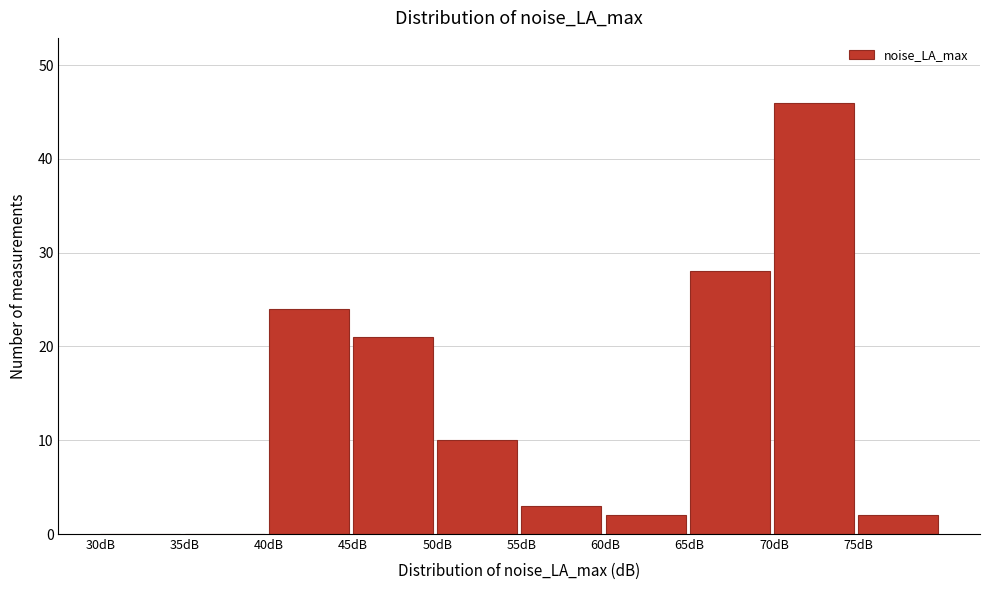

Reading left to right, list every bar in this chart as the range it spans on the x-axis followed by its height. The values are not printed on the chart, so give them approximately, as read against the axis.

30 to 35: 0
35 to 40: 0
40 to 45: 24
45 to 50: 21
50 to 55: 10
55 to 60: 3
60 to 65: 2
65 to 70: 28
70 to 75: 46
75 to 80: 2